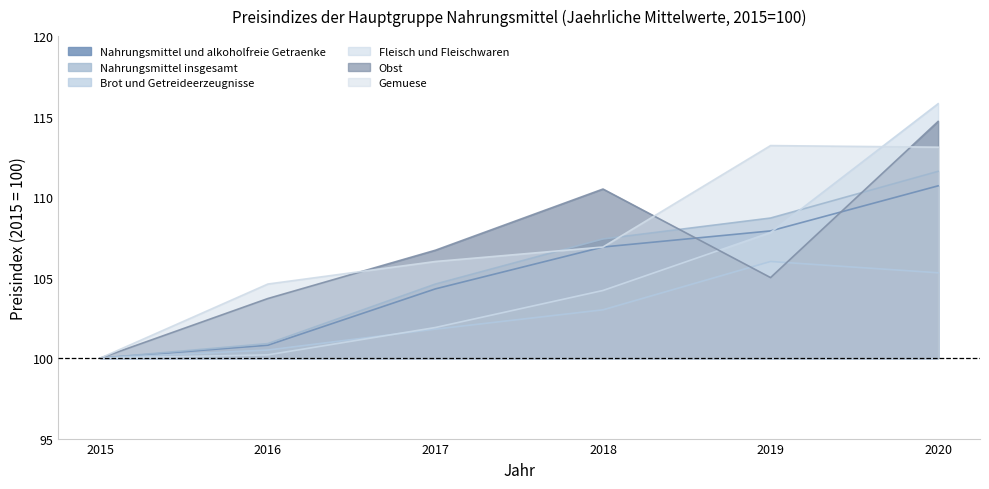

Reading right to left, transcribe all the data shown in this chart.

Nahrungsmittel und alkoholfreie Getraenke: 110.7	107.9	106.9	104.3	100.8	100.0
Nahrungsmittel insgesamt: 111.6	108.7	107.4	104.6	100.9	100.0
Brot und Getreideerzeugnisse: 105.3	106.0	103.0	101.8	100.5	100.0
Fleisch und Fleischwaren: 115.8	107.8	104.2	101.9	100.2	100.0
Obst: 114.7	105.0	110.5	106.7	103.7	100.0
Gemuese: 113.1	113.2	106.9	106.0	104.6	100.0